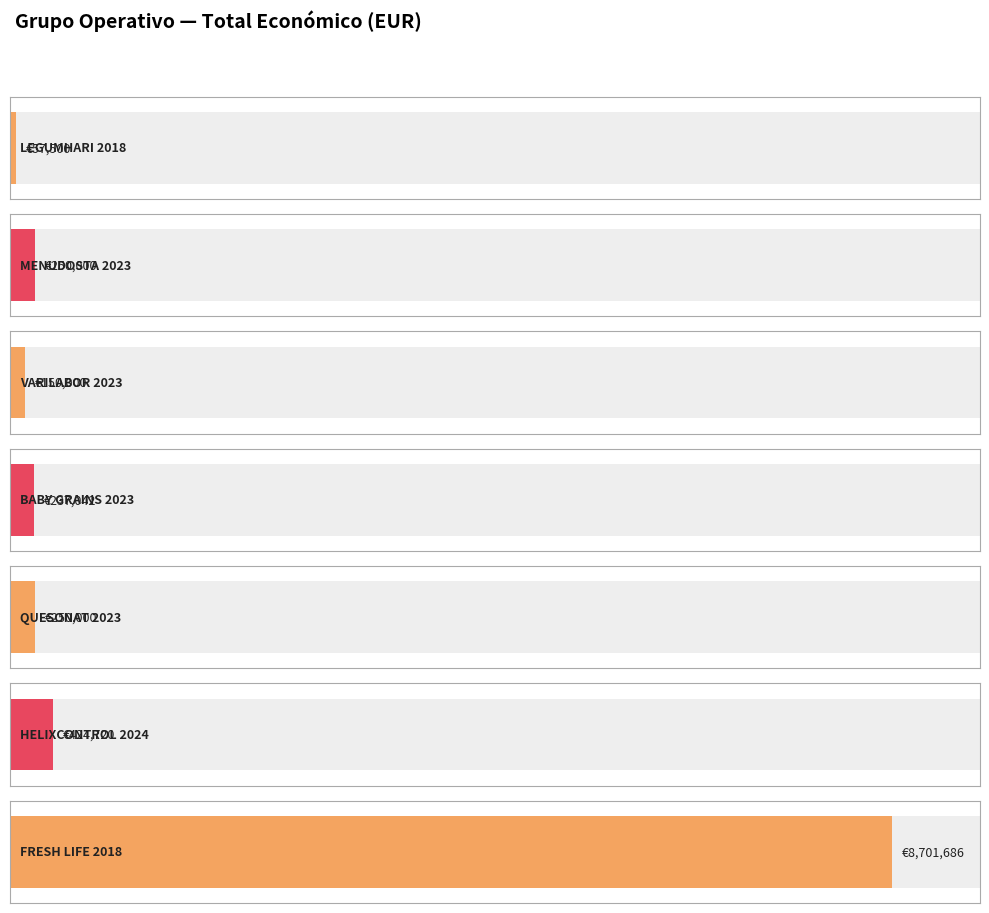

What is the sum of all values?

10070948